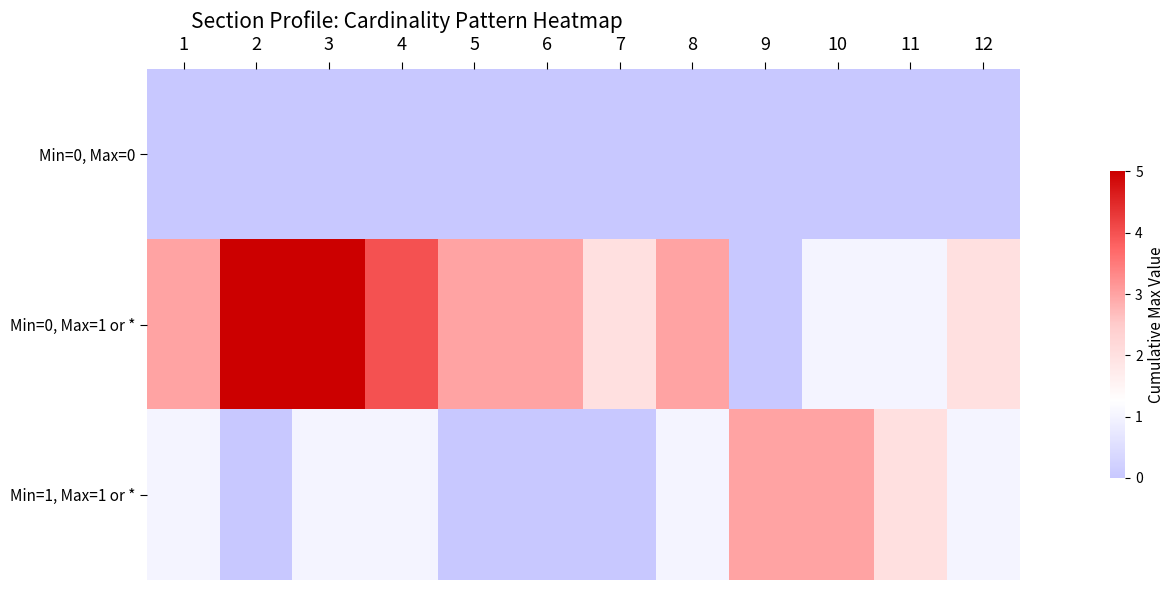

Which label corresponds to the smallest value in the chart?

1